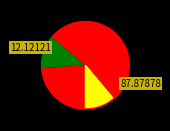

What percentage is NOT represented by OPUS4-46511?

12.1%